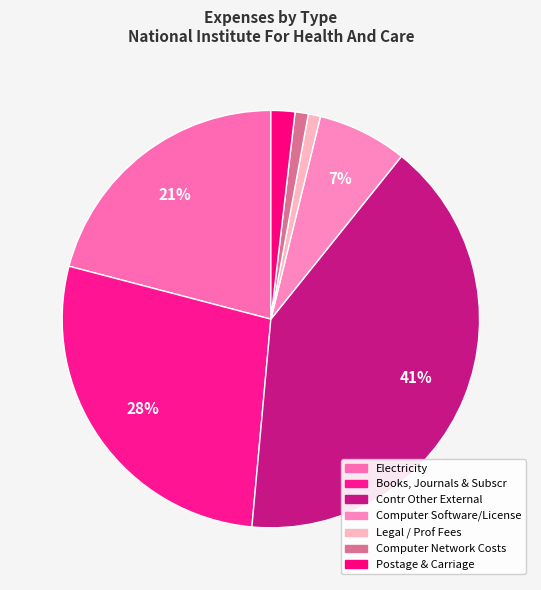

Count the number of slices in the pie.

7